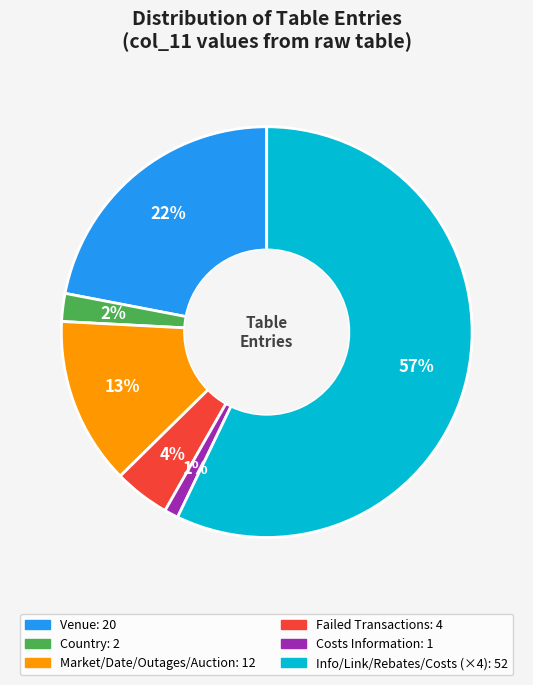

To the nearest percent, what is the average slice percentage?

17%